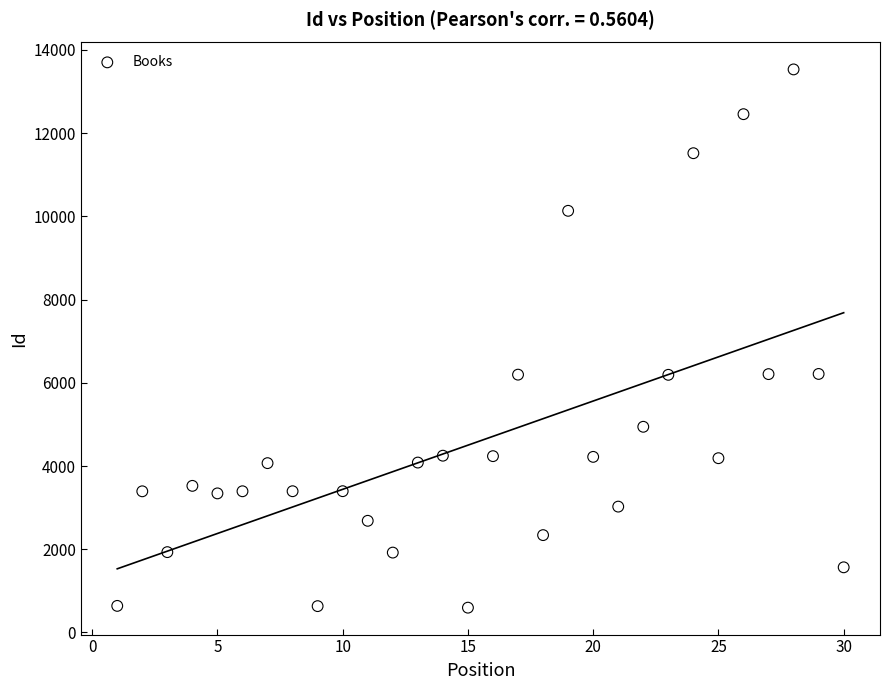

What is the range of Y values (max minus min)?

12938